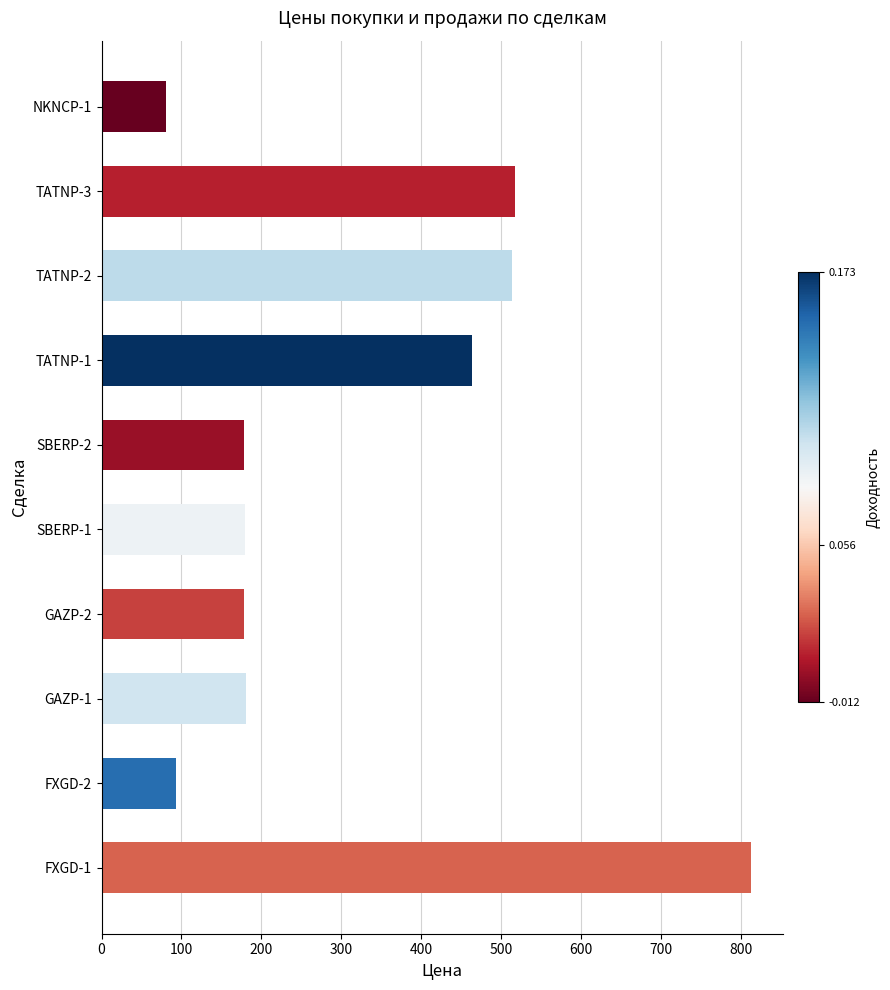

How many bars are there in total?

10